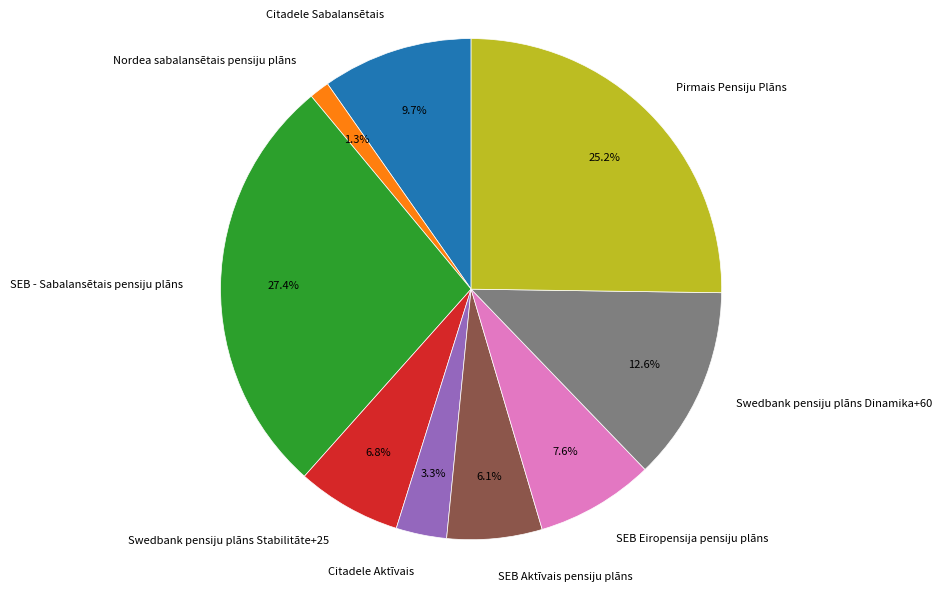

To the nearest percent, what is the average slice percentage?

11%